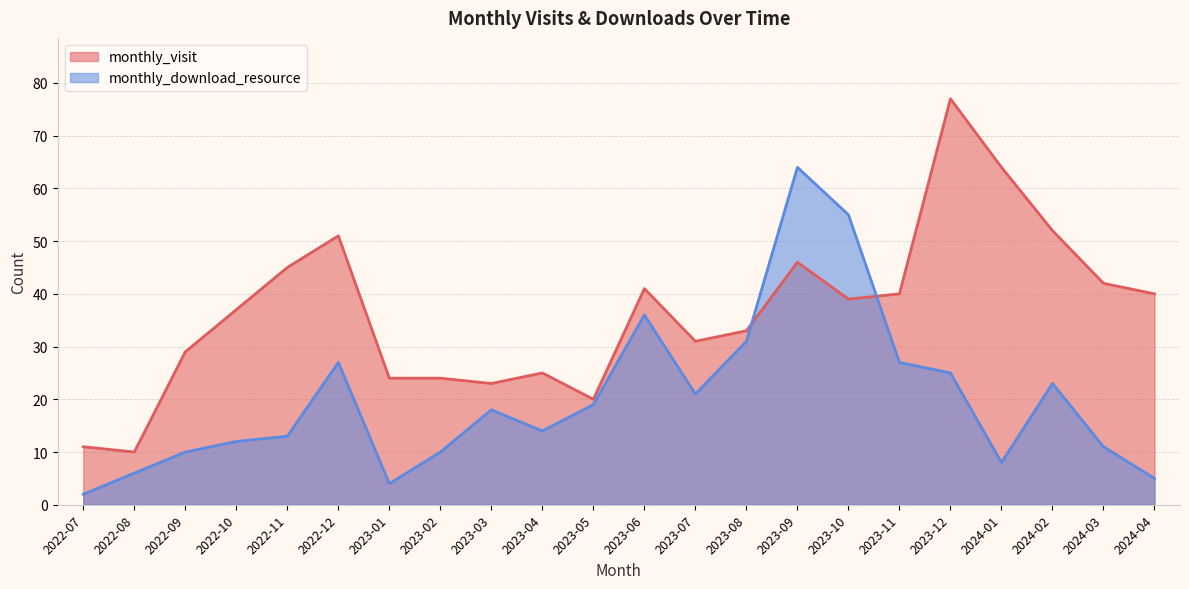

Rank the series by their maximum value, from lowest to highest.

monthly_download_resource, monthly_visit